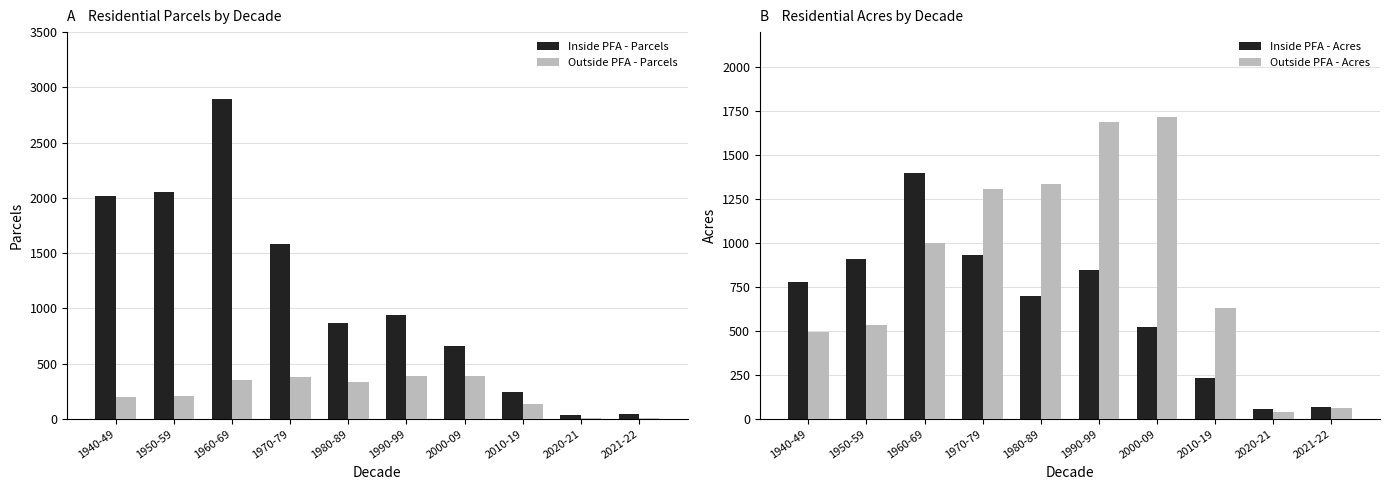

What is the value of the Inside PFA - Acres bar at the 1st from the left?

779.2